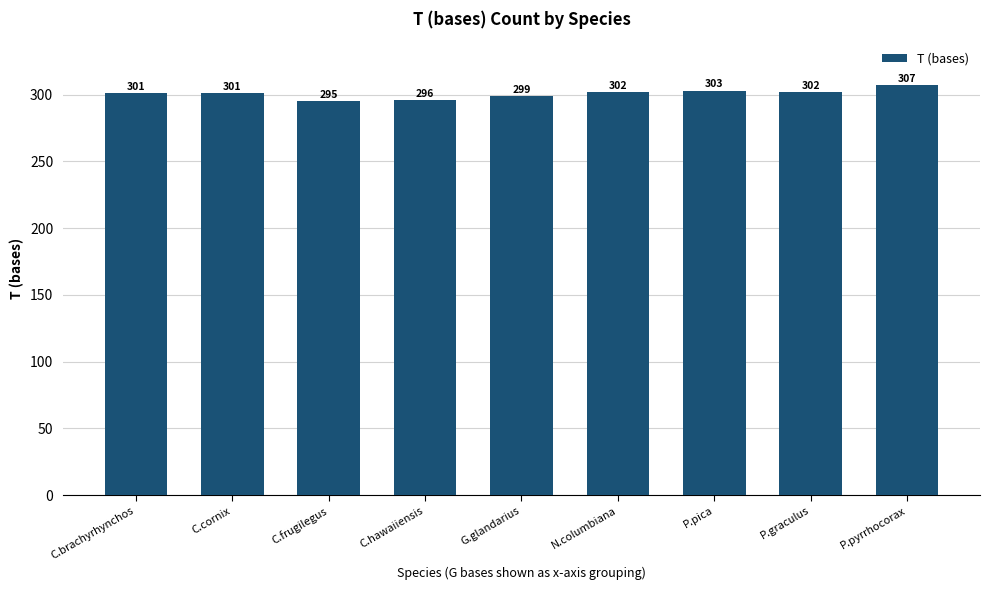

Between N.columbiana and C.hawaiiensis, which is larger?

N.columbiana